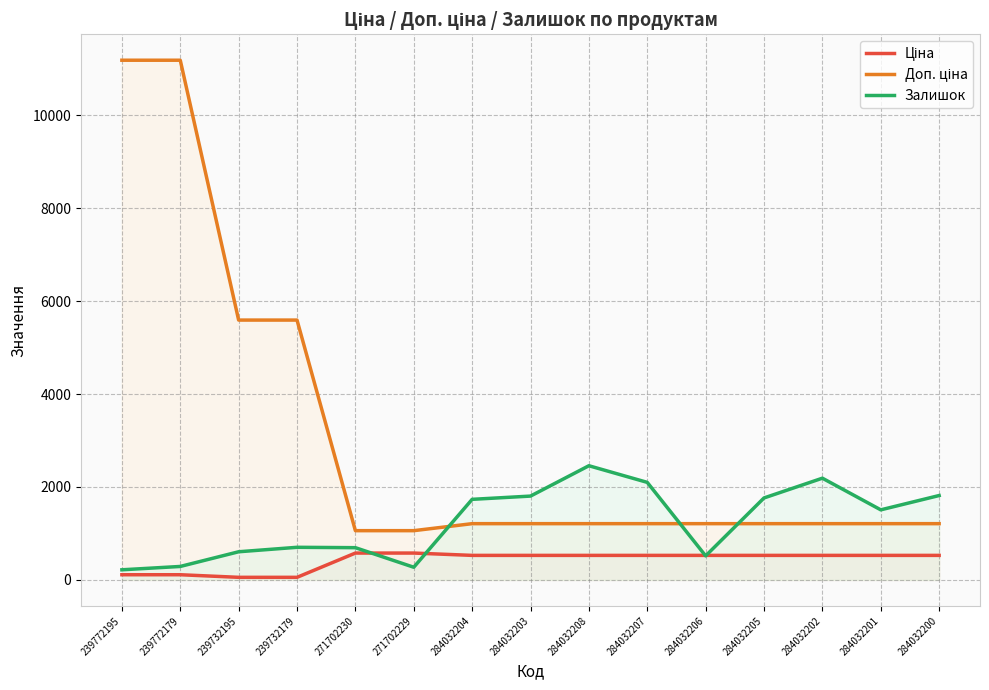

The value of Доп. ціна at 239772195 is 18322.7. True or false?

False